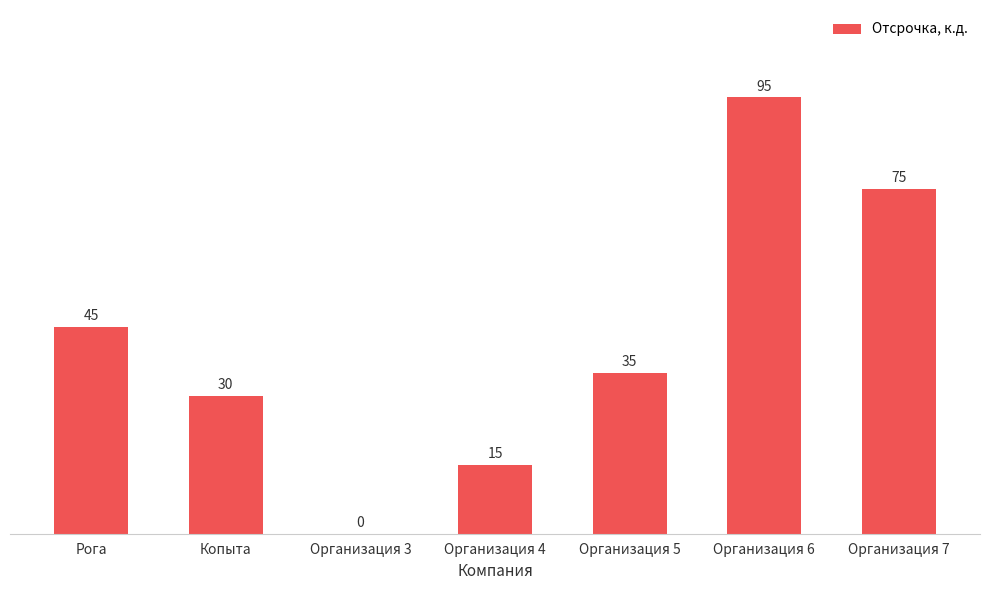

What is the average value?

42